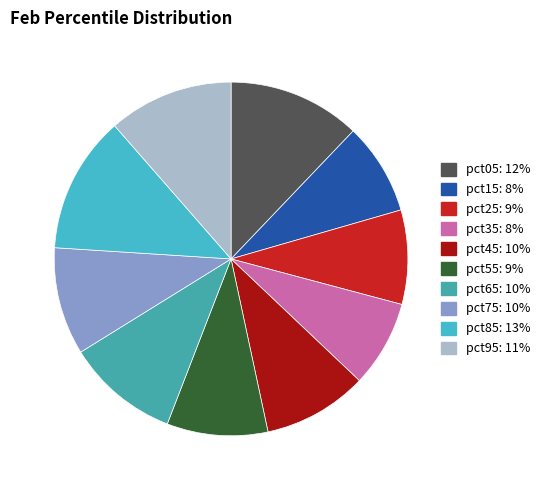

To the nearest percent, what is the average slice percentage?

10%